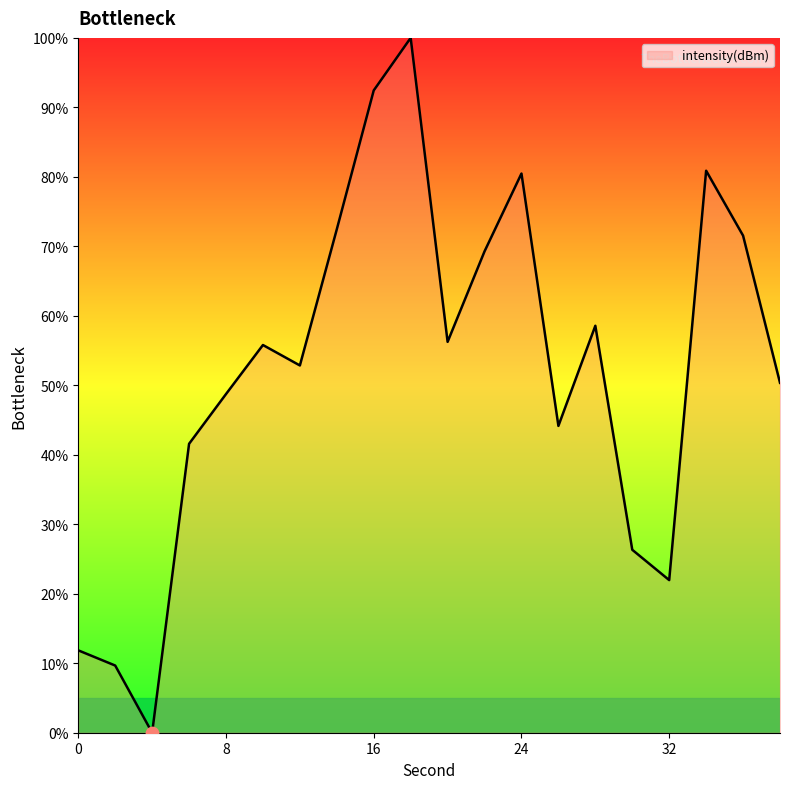

What is the maximum value shown in the chart?

100.0